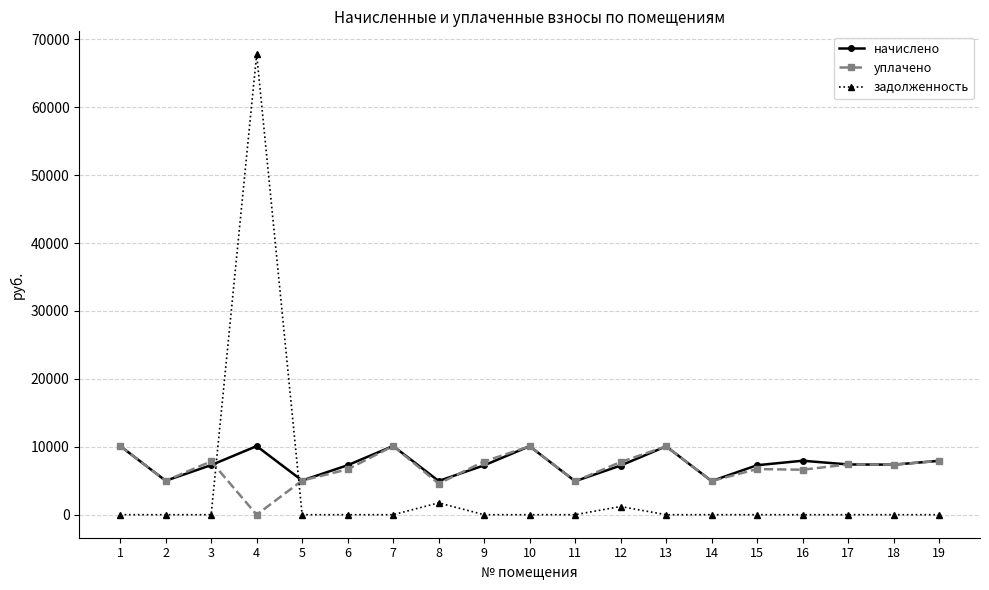

What is the average value of the уплачено series?

6898.1